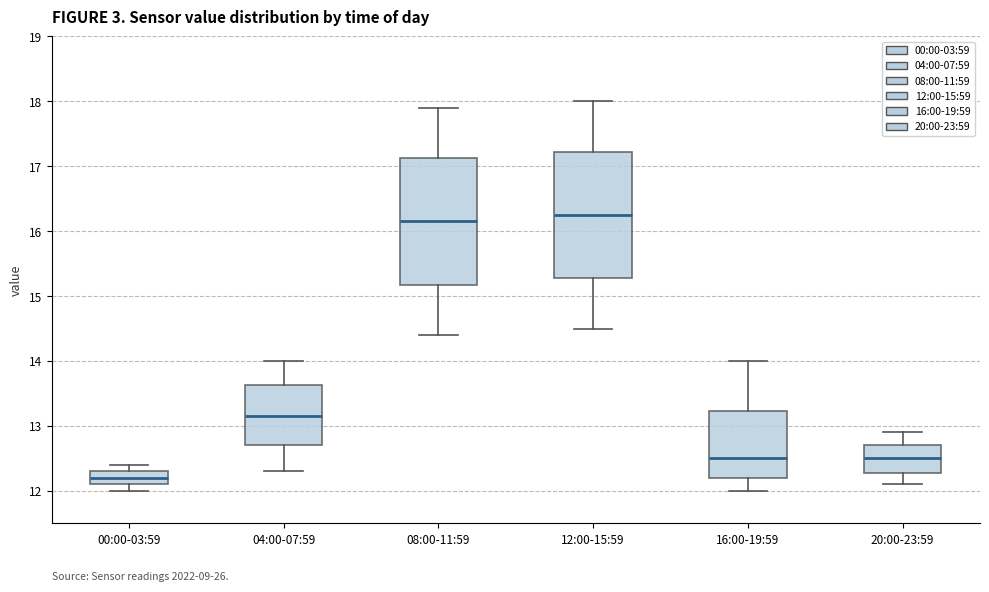

Reading left to right, transcribe this box plot: for each box, give where its median line is, the range the box spans, and where its two whiskers end, as read against the y-axis. The values are not printed on the chart, so give them approximately, as read against the axis.

00:00-03:59: median 12.2, box 12.1 to 12.3, whiskers 12.0 to 12.4
04:00-07:59: median 13.2, box 12.7 to 13.6, whiskers 12.3 to 14.0
08:00-11:59: median 16.2, box 15.2 to 17.1, whiskers 14.4 to 17.9
12:00-15:59: median 16.3, box 15.3 to 17.2, whiskers 14.5 to 18.0
16:00-19:59: median 12.5, box 12.2 to 13.2, whiskers 12.0 to 14.0
20:00-23:59: median 12.5, box 12.3 to 12.7, whiskers 12.1 to 12.9